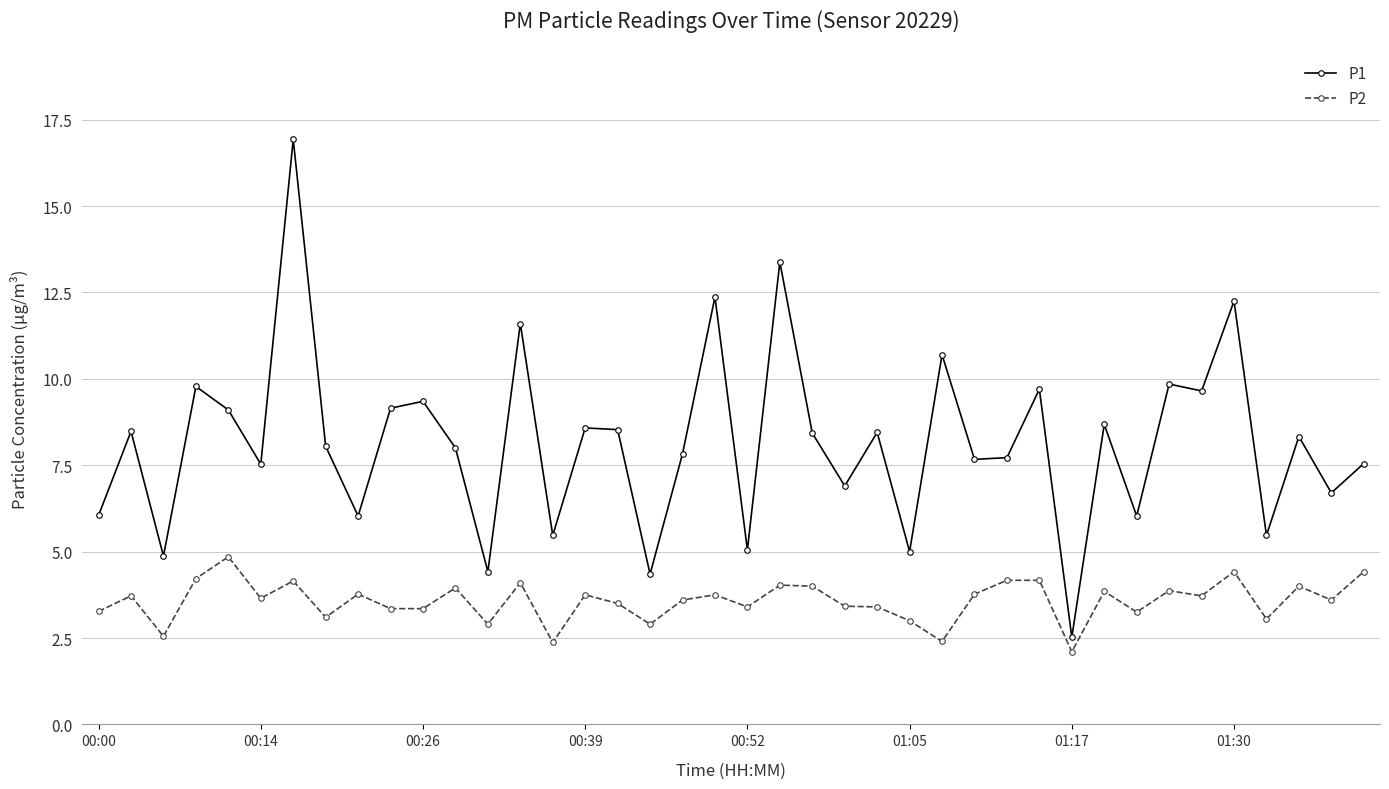

True or false: P1 and P2 cross at least once.

False